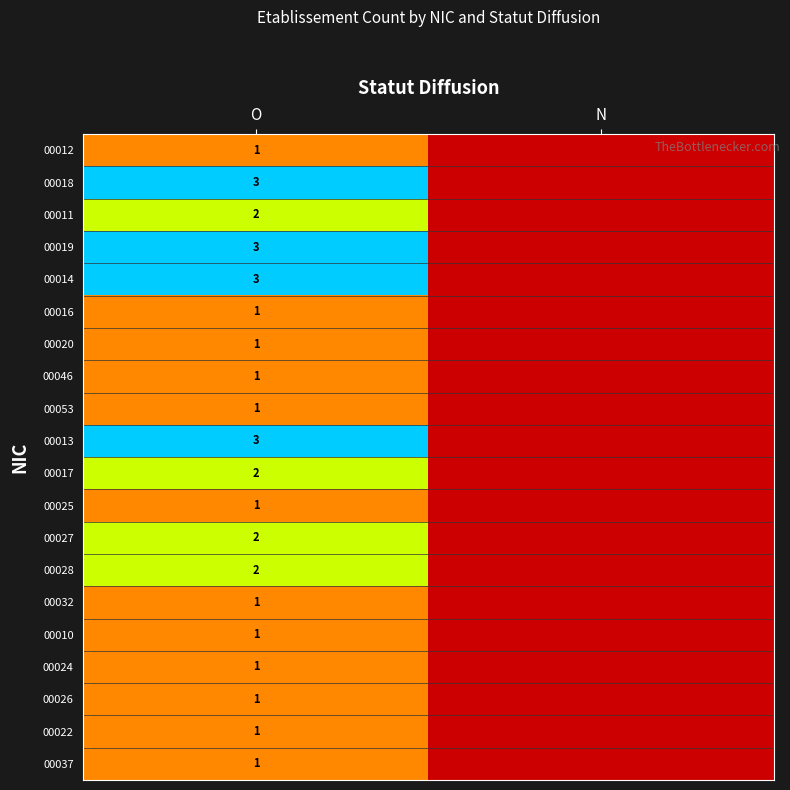

The value of 00026 at O is 1. True or false?

True